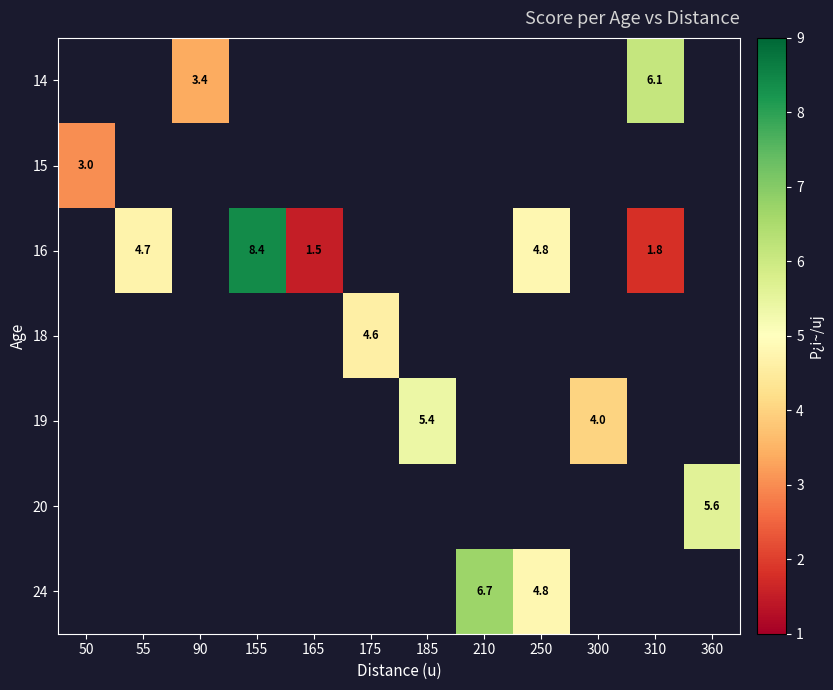

The 16 series shows 8.4 at 155. True or false?

True